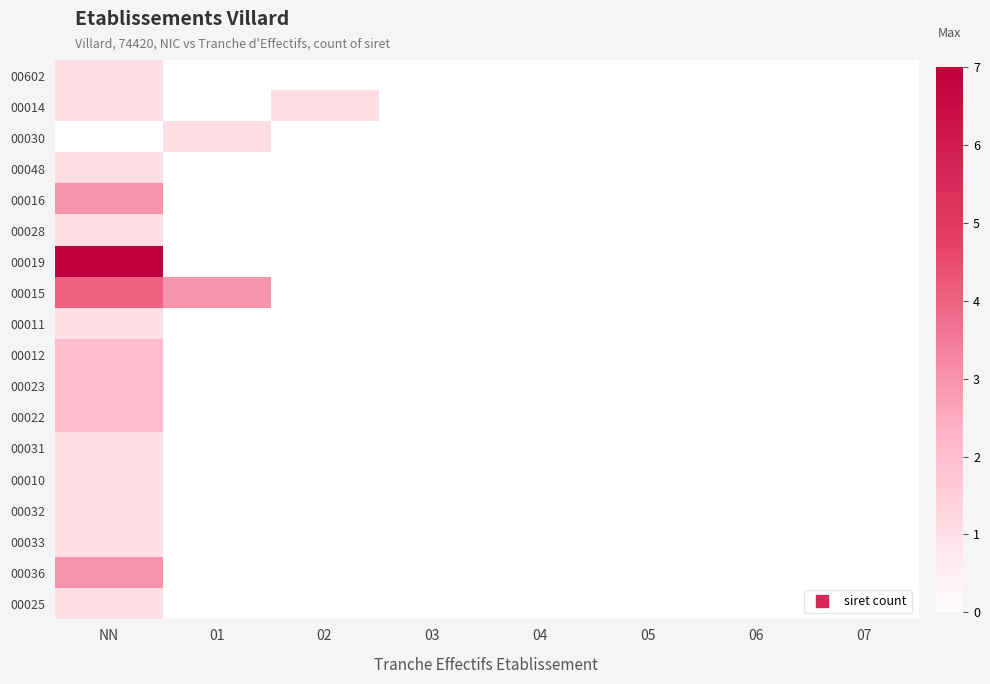

Which has a higher value, NN or 02?

NN